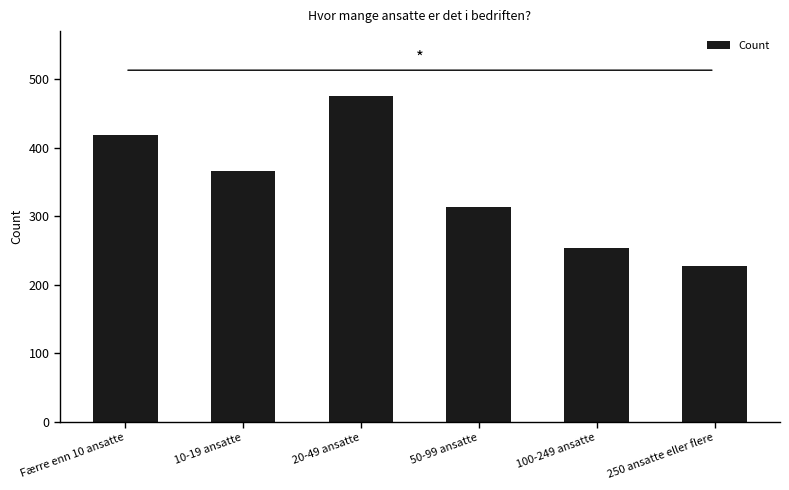

Which label corresponds to the largest value in the chart?

20-49 ansatte